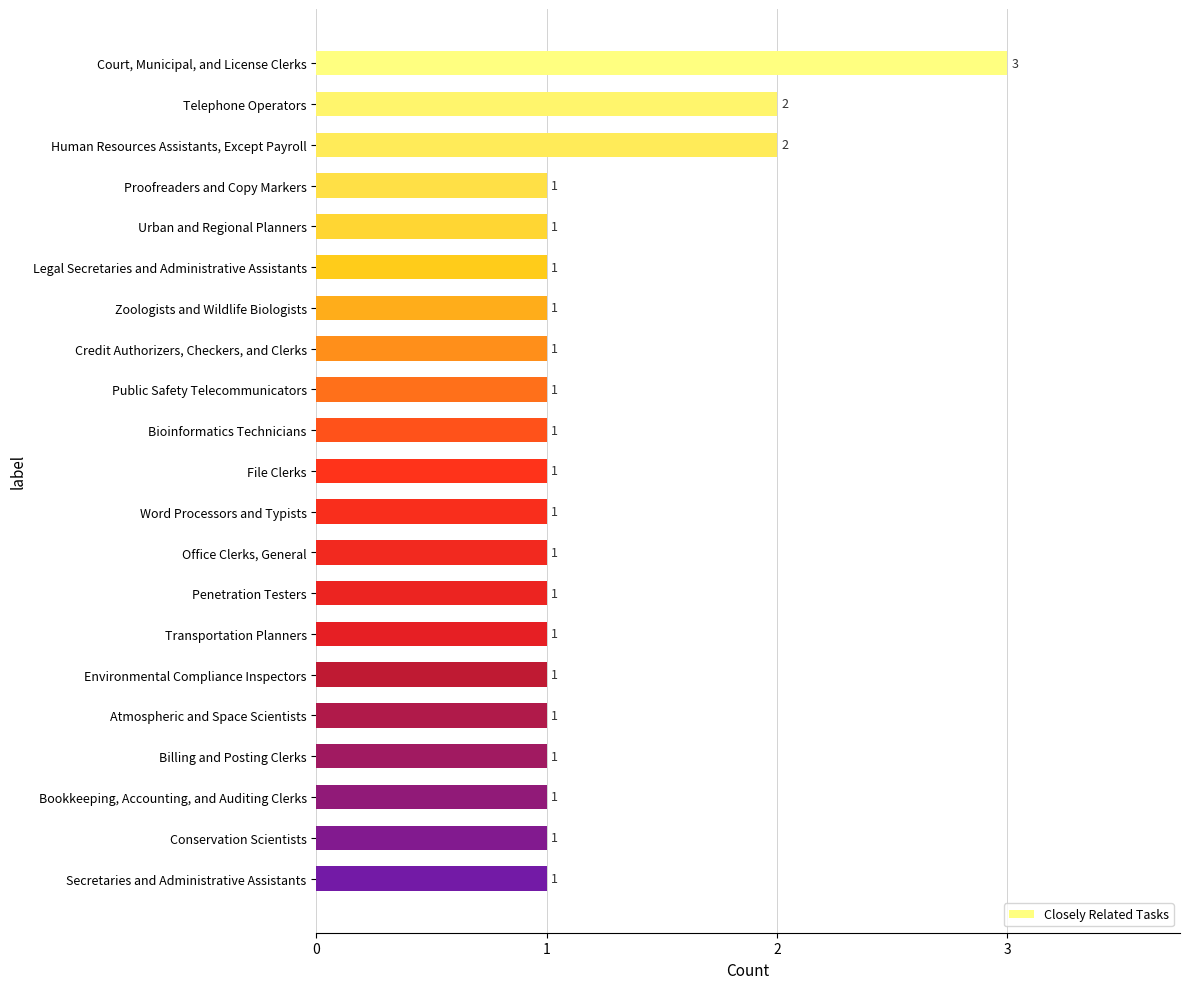

What is the minimum value shown in the chart?

1